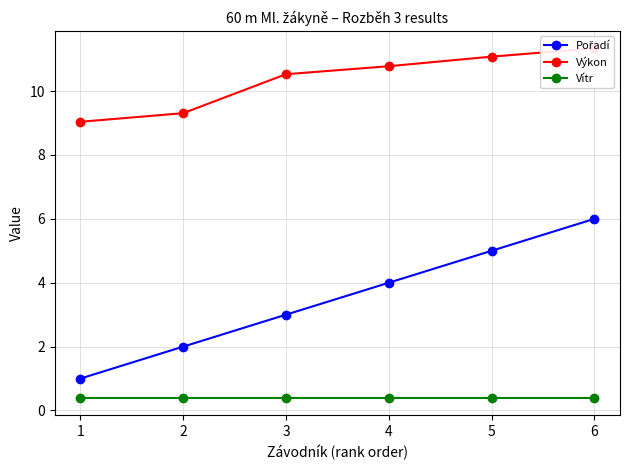

Between 6 and 5, which is larger?

6